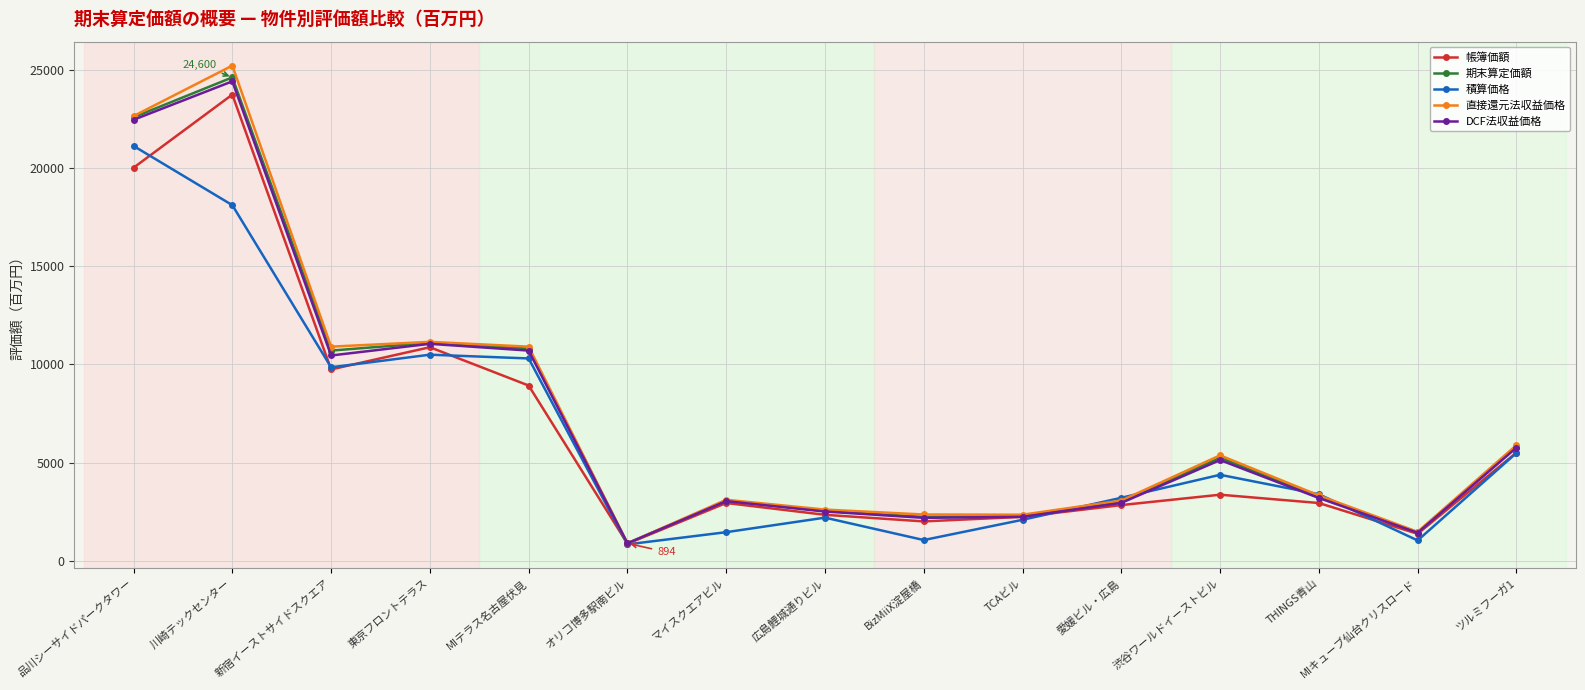

What is the label of the 11th point from the right?

MIテラス名古屋伏見